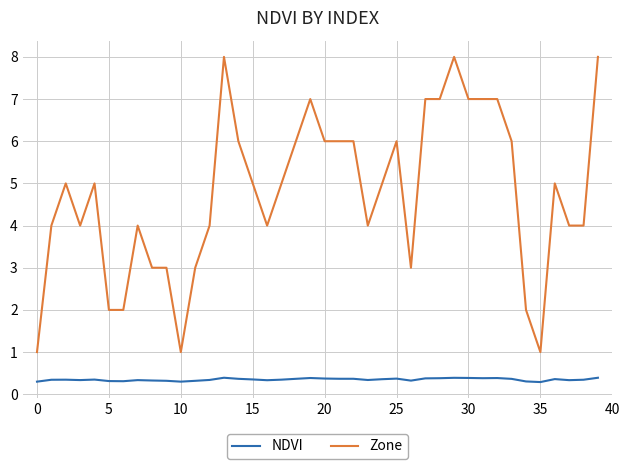

Which series has the largest total across all categories?

Zone